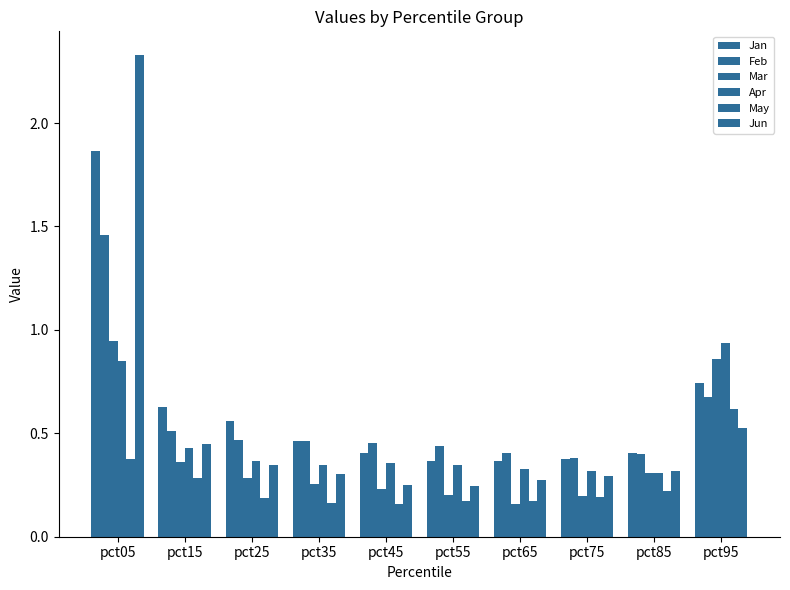

What is the value of the Apr bar at the 8th from the left?

0.3